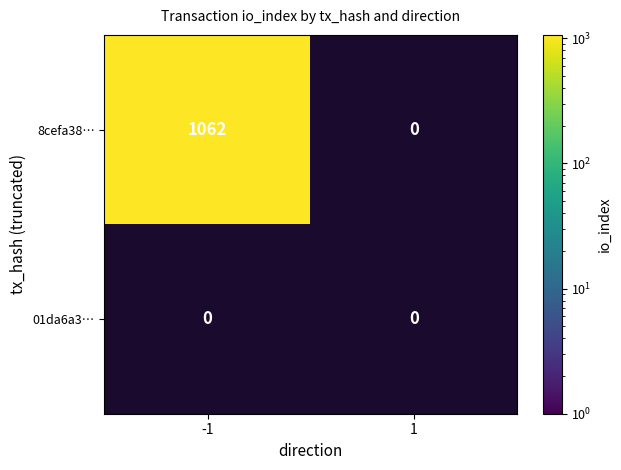

How many data points in 8cefa3891b02bcf938b821a17d9fa607ab2525b are less than 1062?

1